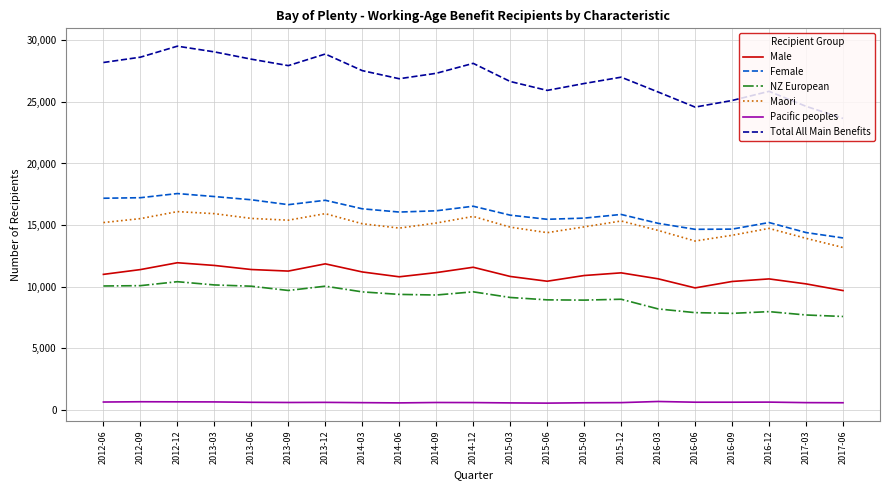

True or false: Male and Total All Main Benefits cross at least once.

False